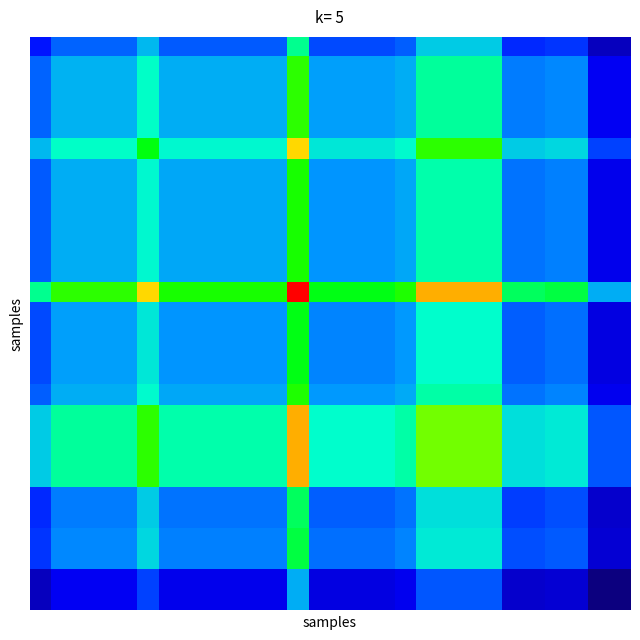

What is the minimum value shown in the chart?

0.2